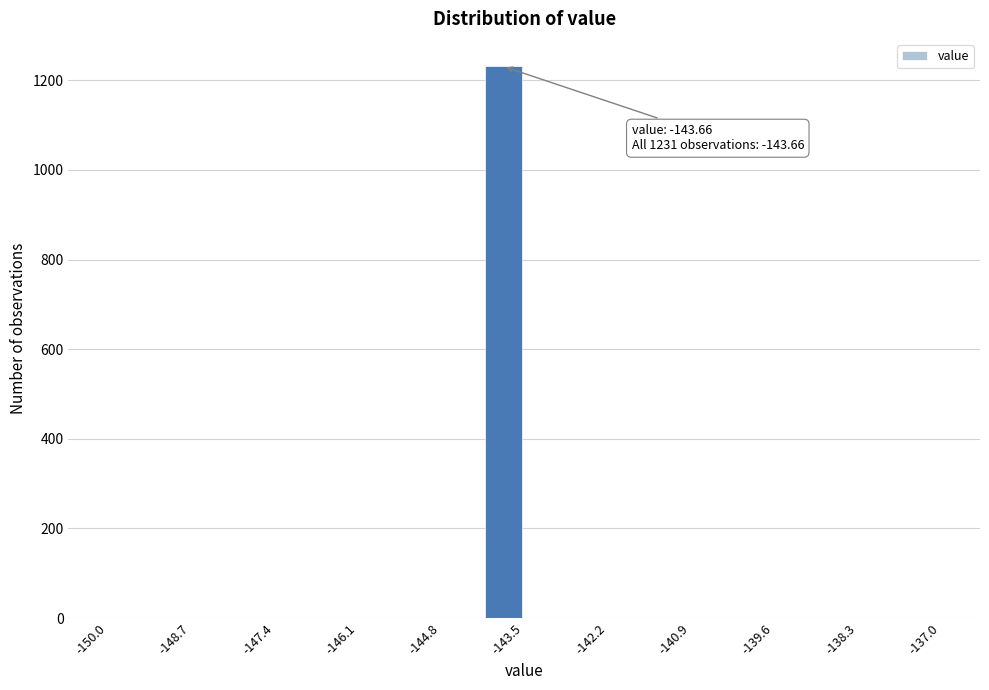

Read against the x-axis, roughly where is the centre of the tallest bar?

-143.8